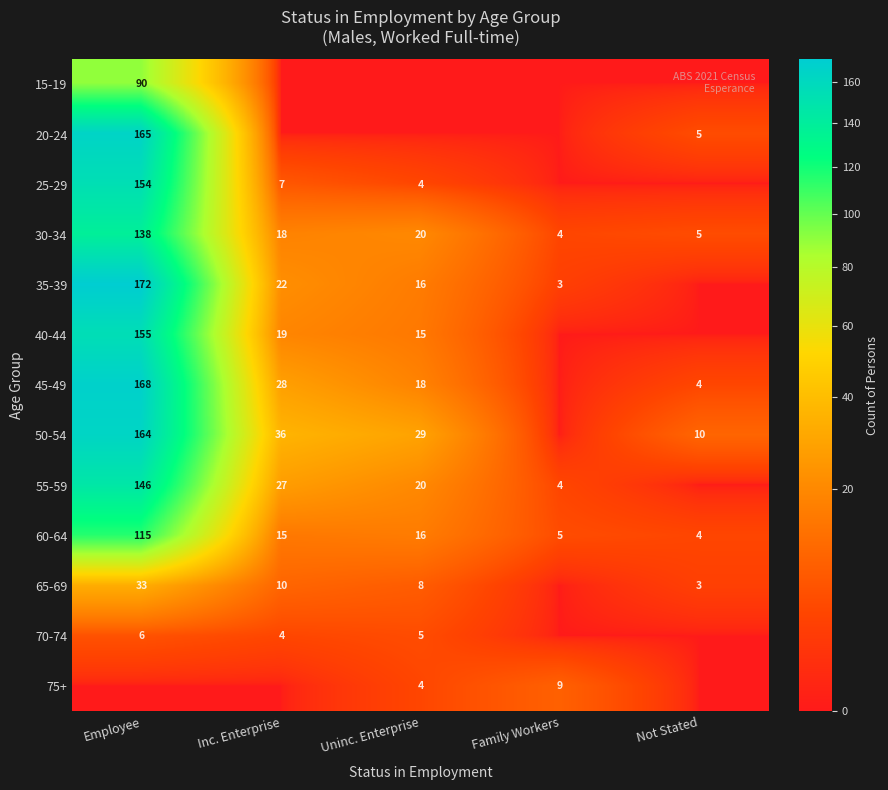

What is the difference between the maximum and second lowest values in the 30-34 series?

133